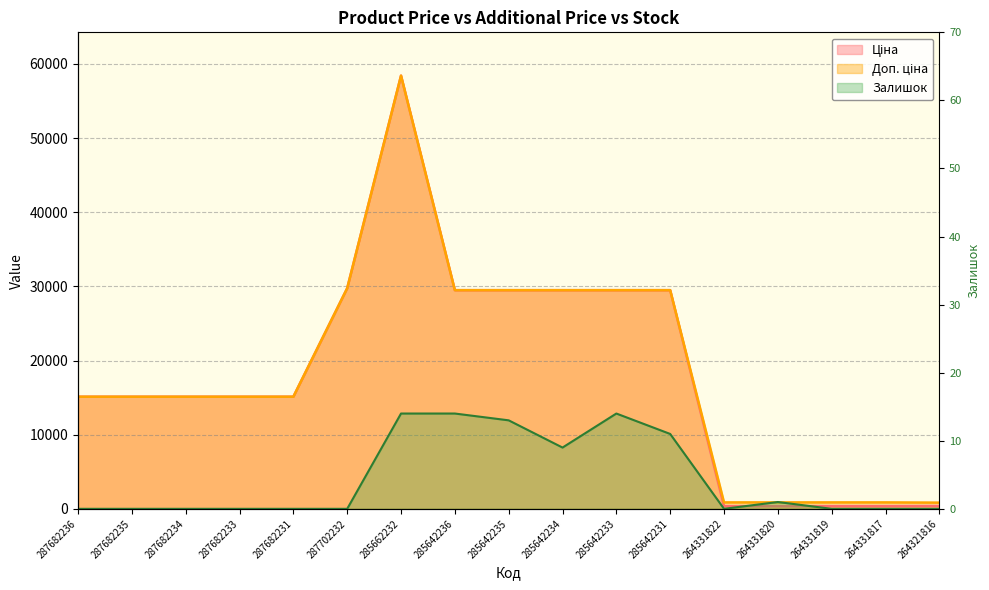

At how many categories does at least one series exceed 31368?

1